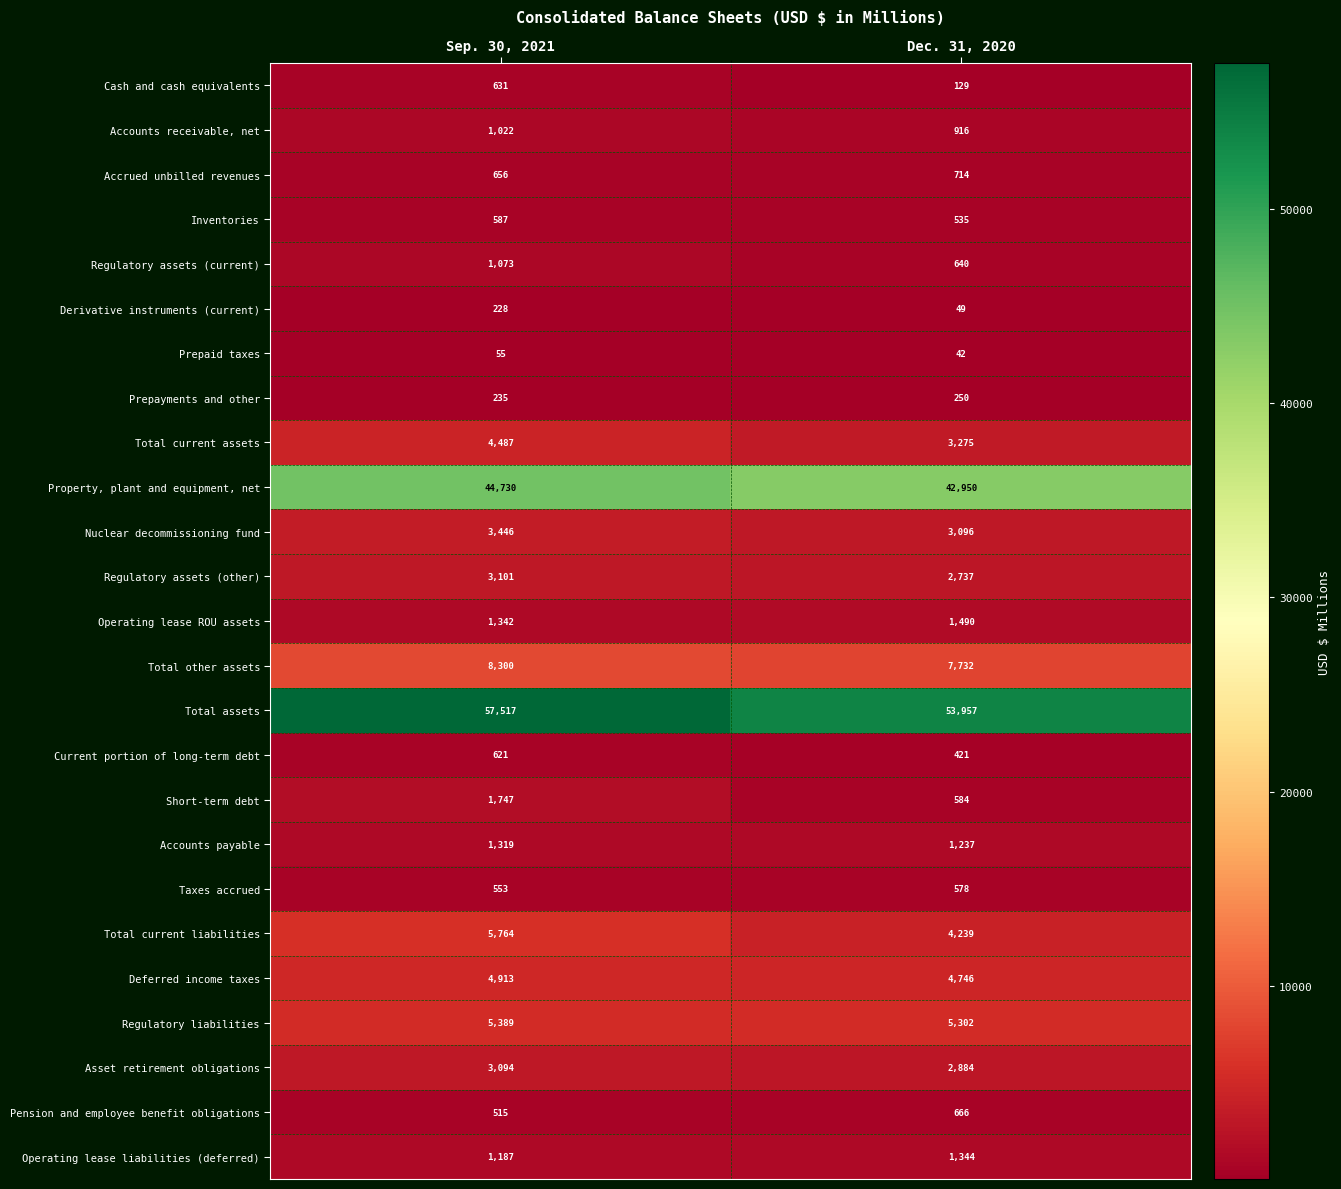

Read the Prepaid taxes value at Sep. 30, 2021.

55